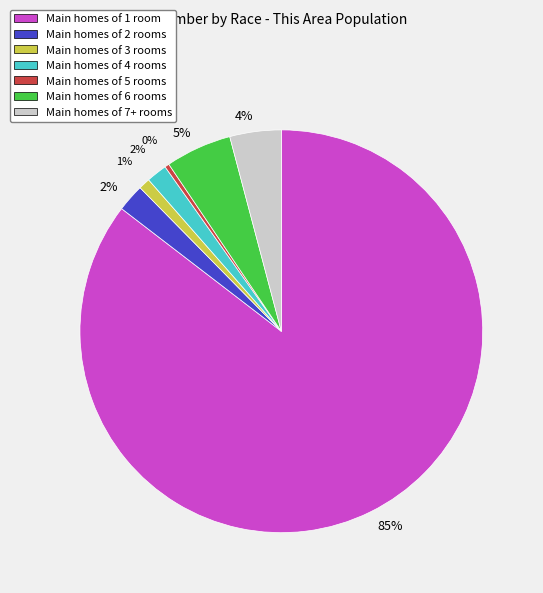

Does any single category account for the majority?

Yes